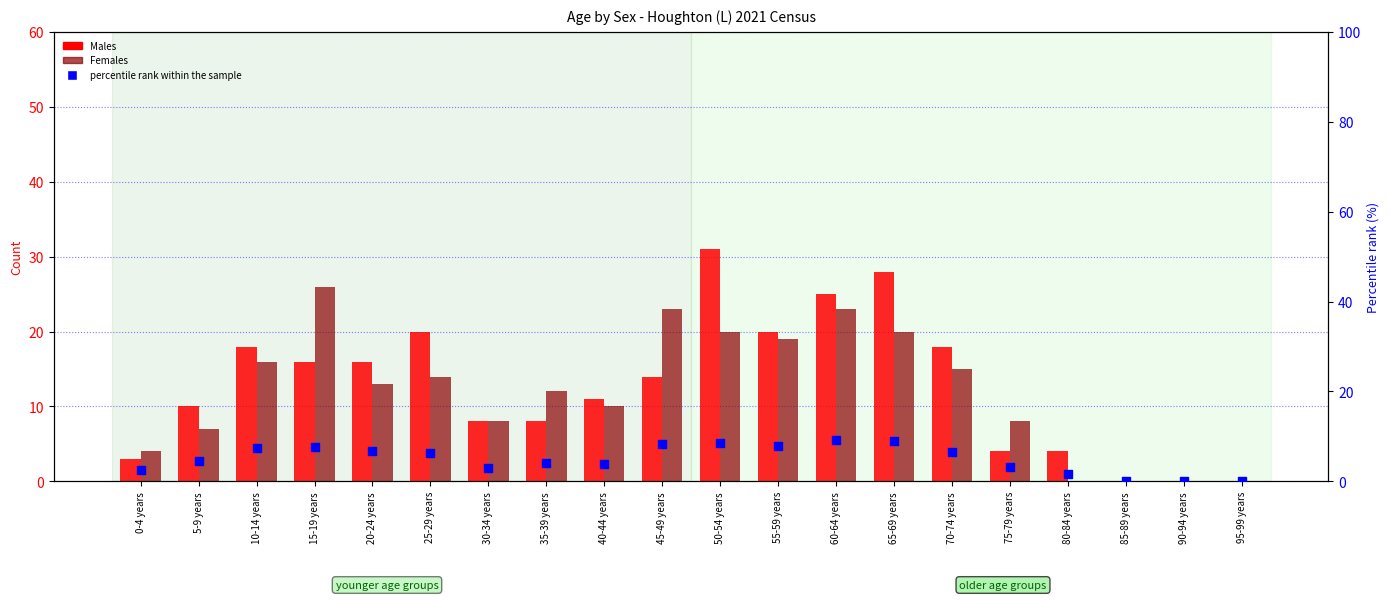

Is the value of Females at 55-59 years greater than the value of Males at 5-9 years?

Yes